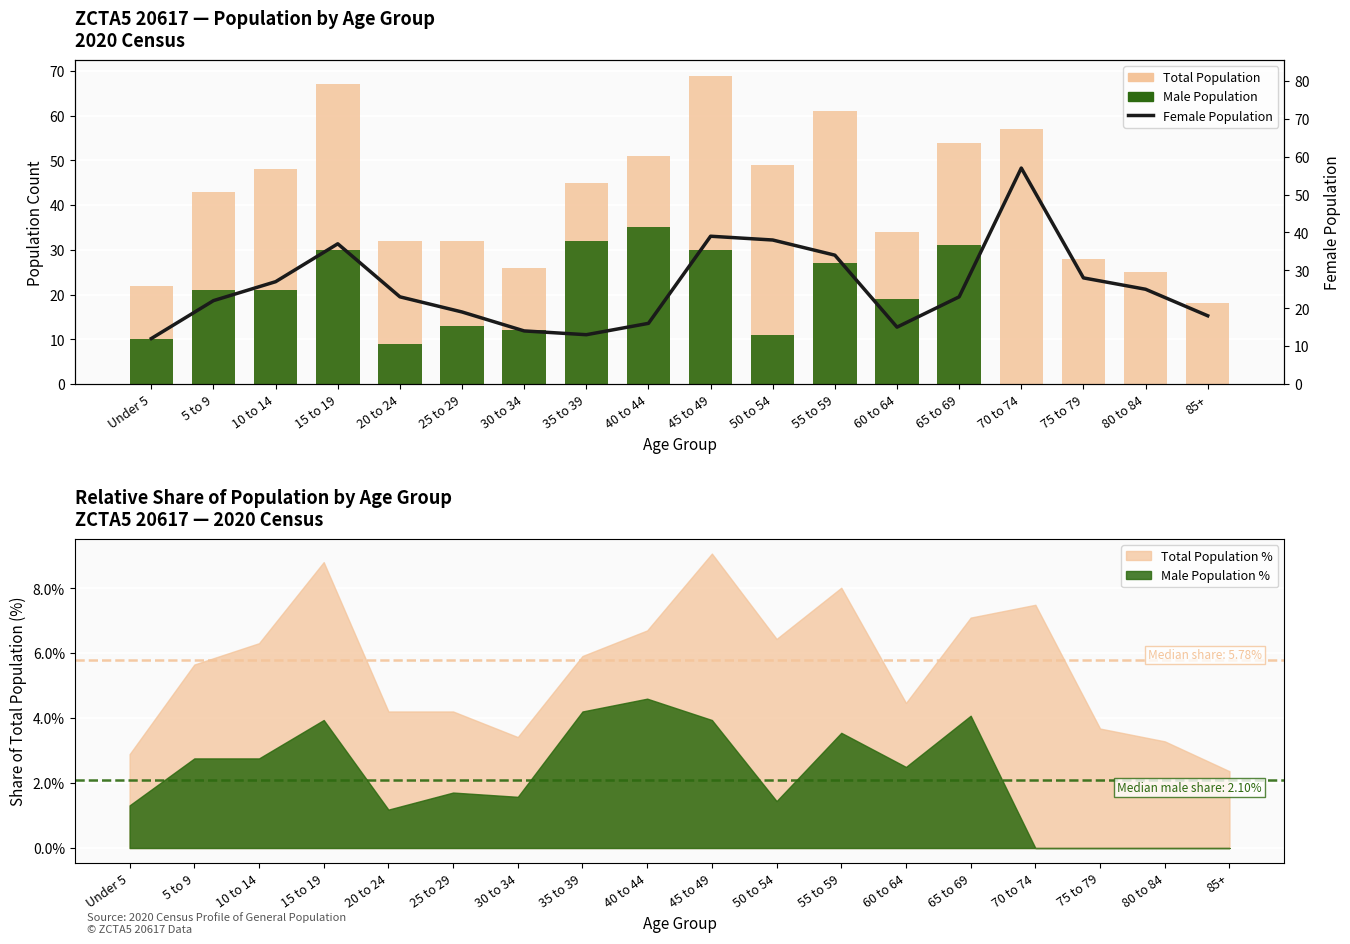

What is the label of the 14th bar from the right?

20 to 24